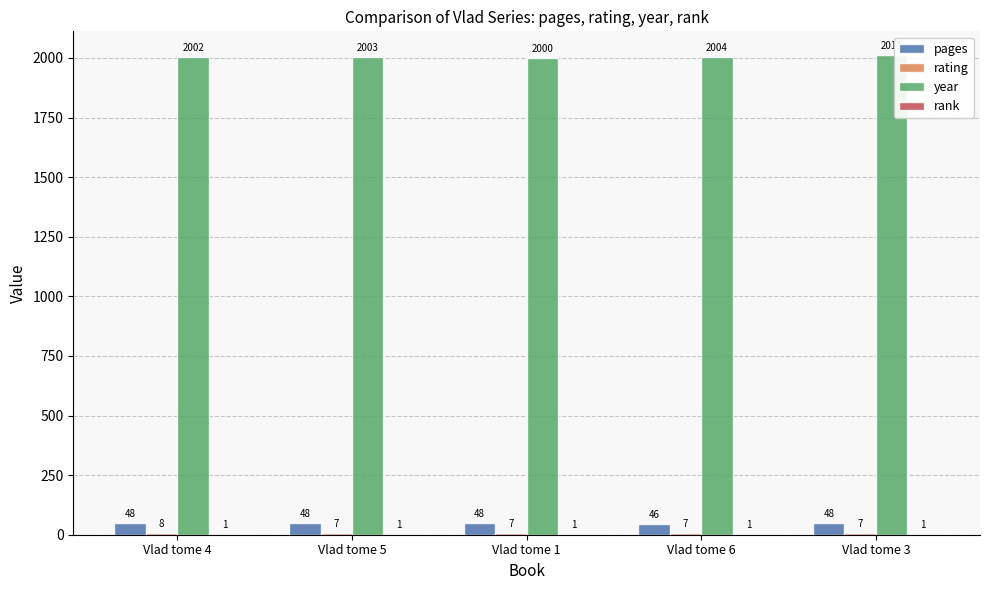

Which series has the widest spread of values?

year